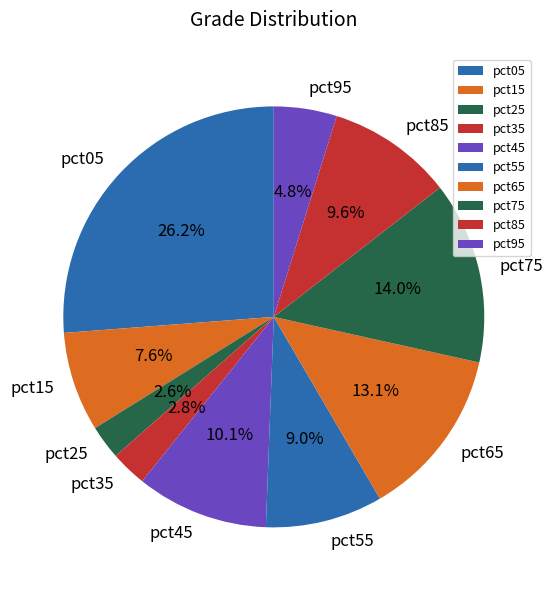

Which category has the biggest portion of the pie?

pct05